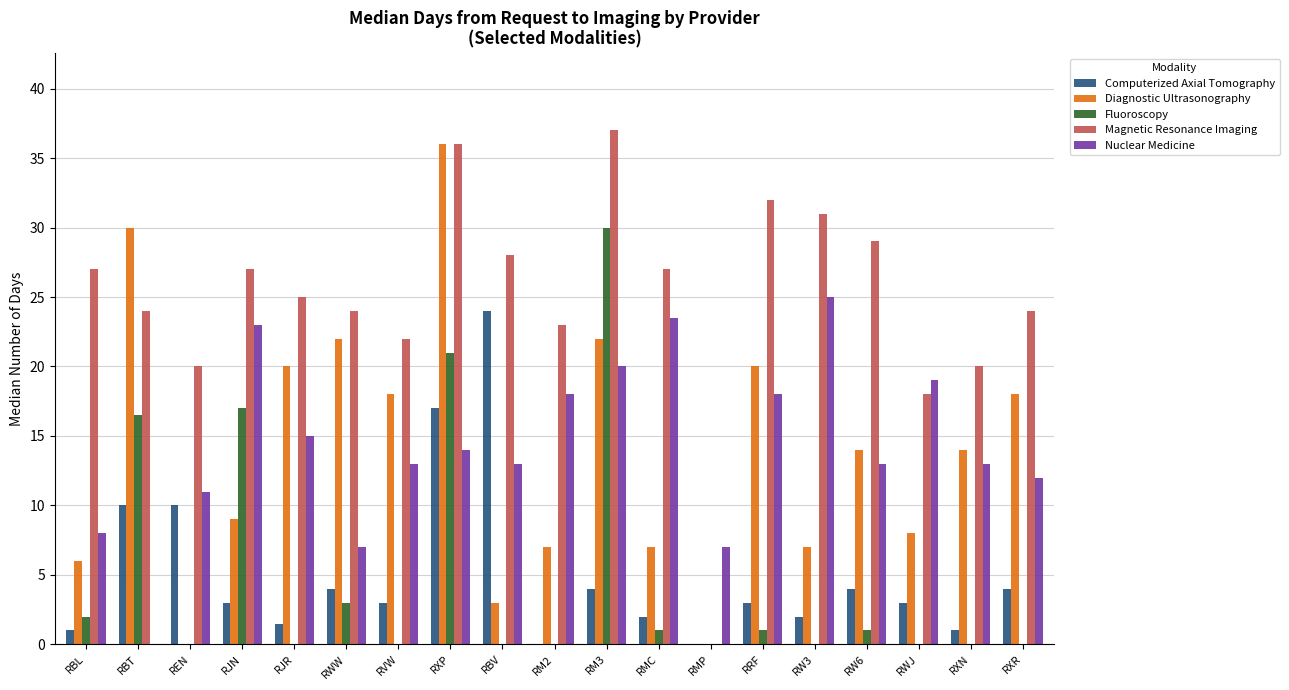

The value of Fluoroscopy at RBV is 0.0. True or false?

True